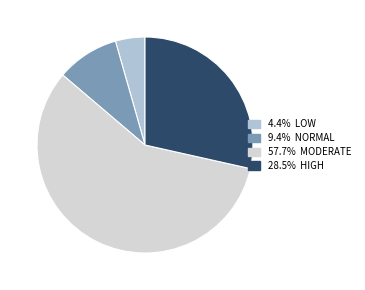

How many segments does this pie chart have?

4